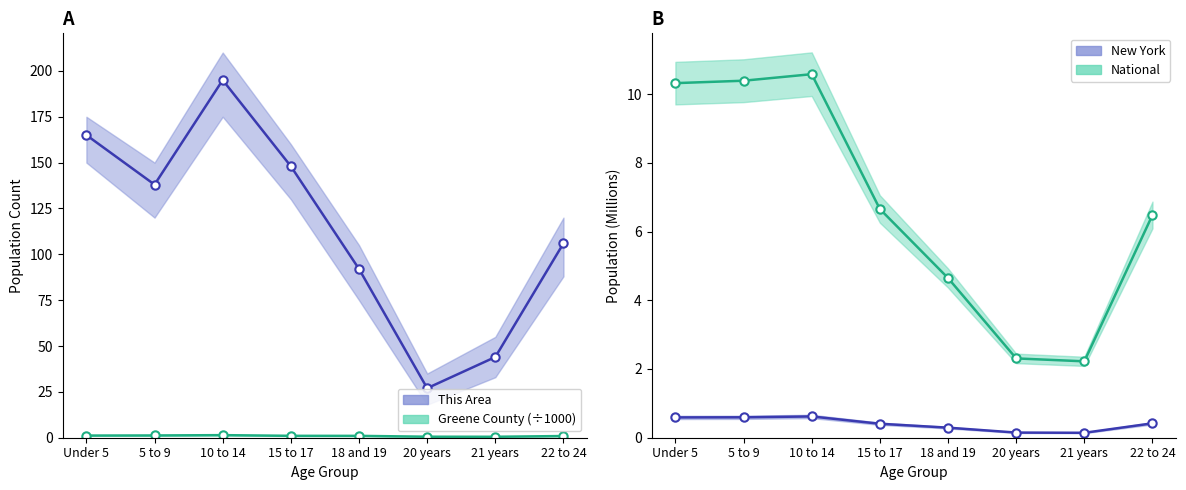

Which has a higher value, 10 to 14 or 21 years?

10 to 14